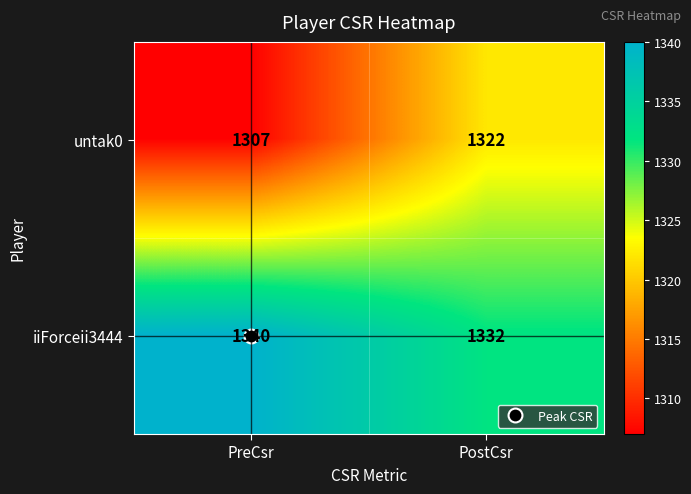

Is the value of iiForceii3444 at PostCsr greater than the value of untak0 at PreCsr?

Yes